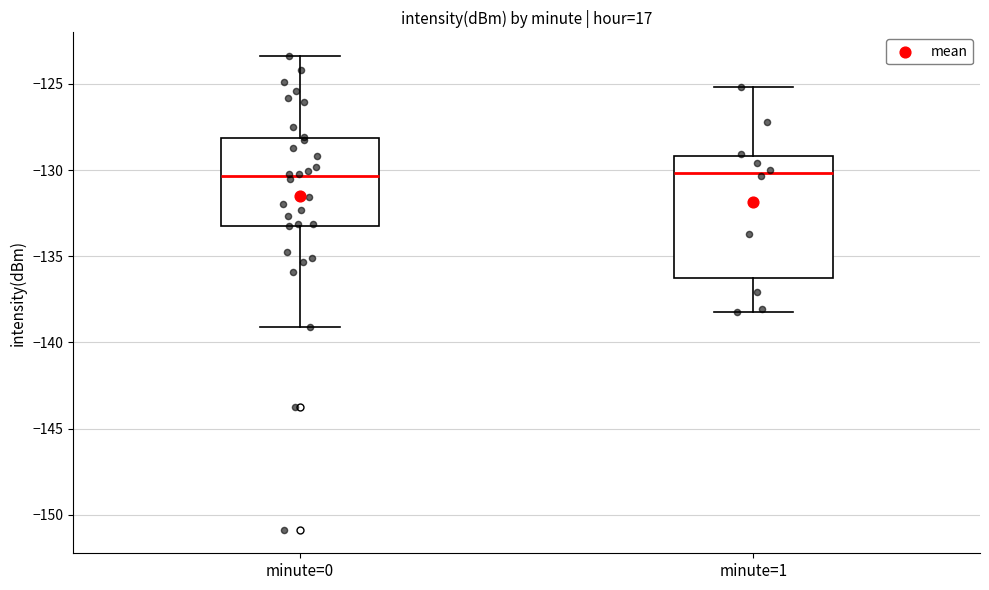

Reading left to right, read every box against the y-axis: the position of its median line, the range the box covers, and the ends of its whiskers. The values are not printed on the chart, so give them approximately, as read against the axis.

minute=0: median -130.5, box -133.0 to -128.0, whiskers -139.0 to -123.5
minute=1: median -130.0, box -136.5 to -129.0, whiskers -138.0 to -125.0